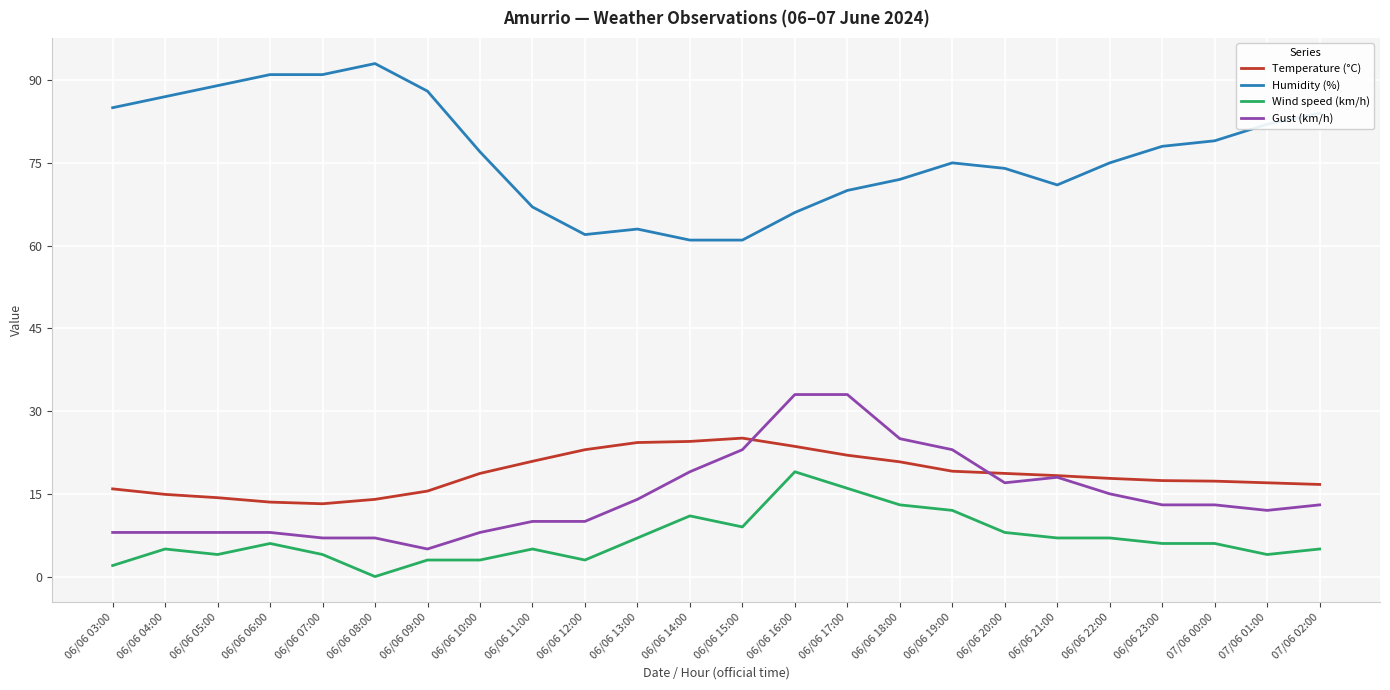

True or false: Wind speed (km/h) has a value of 7.0 at 06/06 22:00.

True